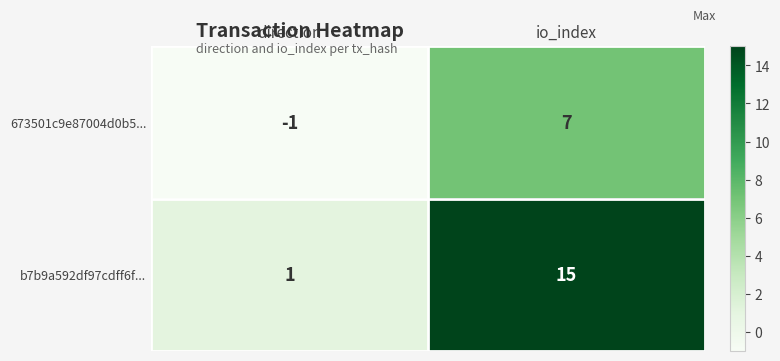

What is the difference between the highest and lowest values at io_index?

8